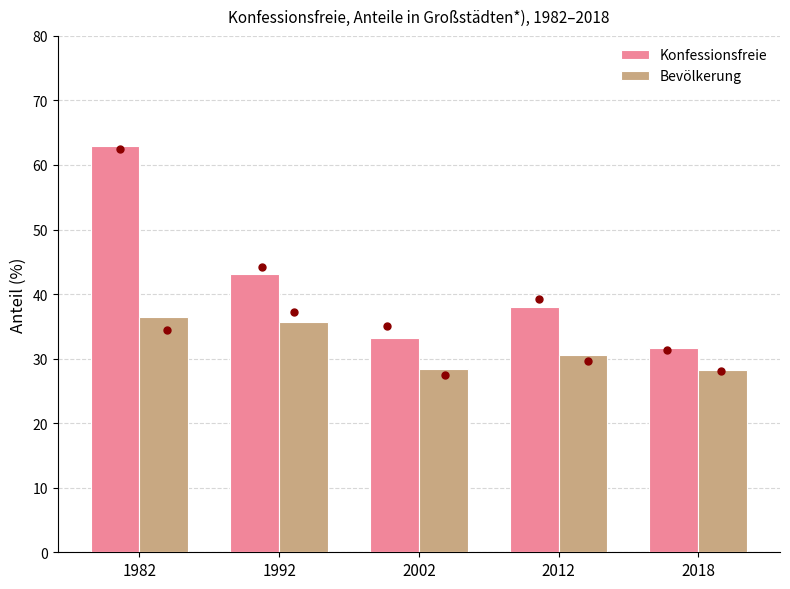

Reading left to right, list all the values displayed in this chart.

Konfessionsfreie: 63.0	43.1	33.2	38.0	31.6
Bevölkerung: 36.4	35.7	28.4	30.5	28.3